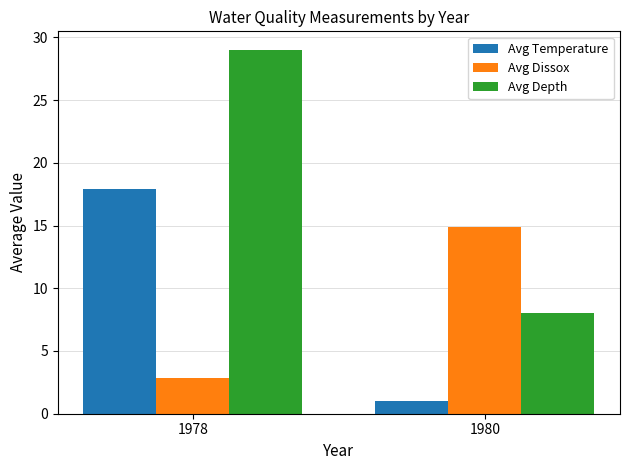

Read the Avg Temperature value at 1978.

17.9